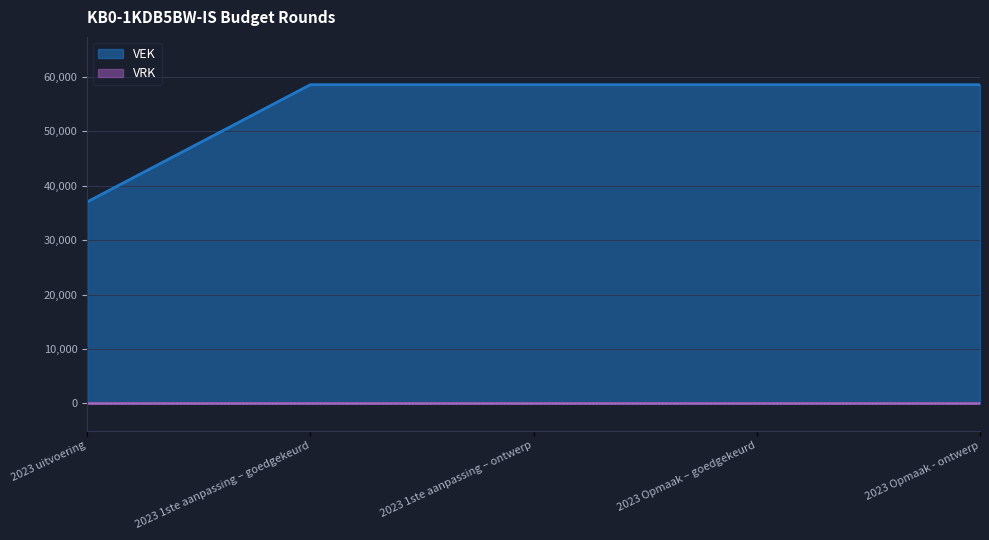

What is the average value?

54242